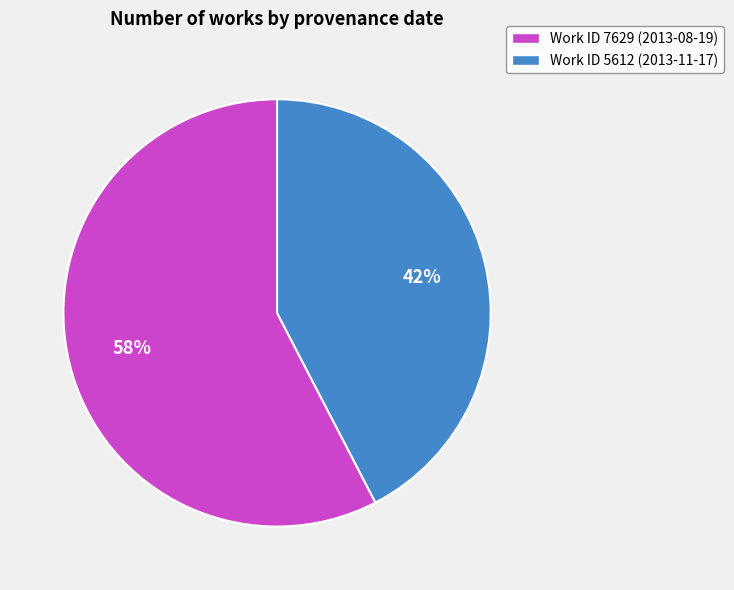

What is the smallest slice in the pie chart?

Work ID 5612 (2013-11-17)